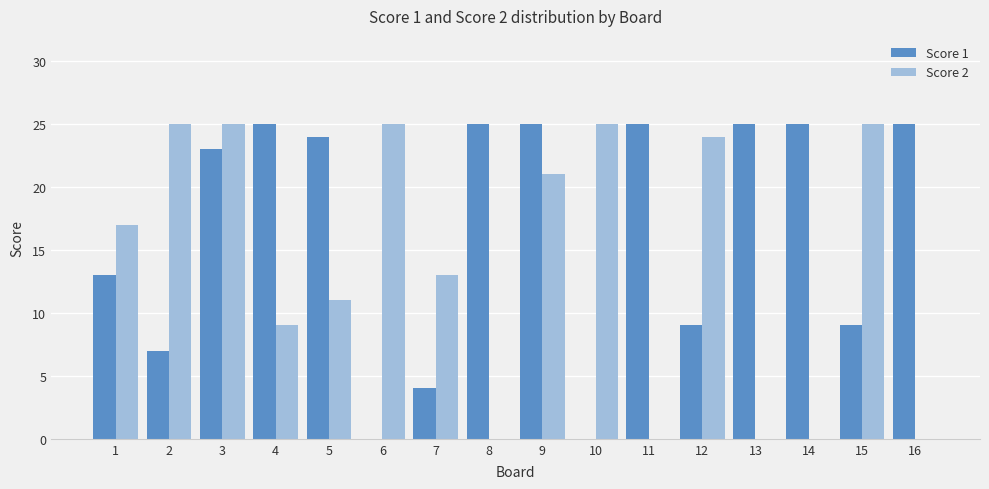

What is the greatest value displayed?

25